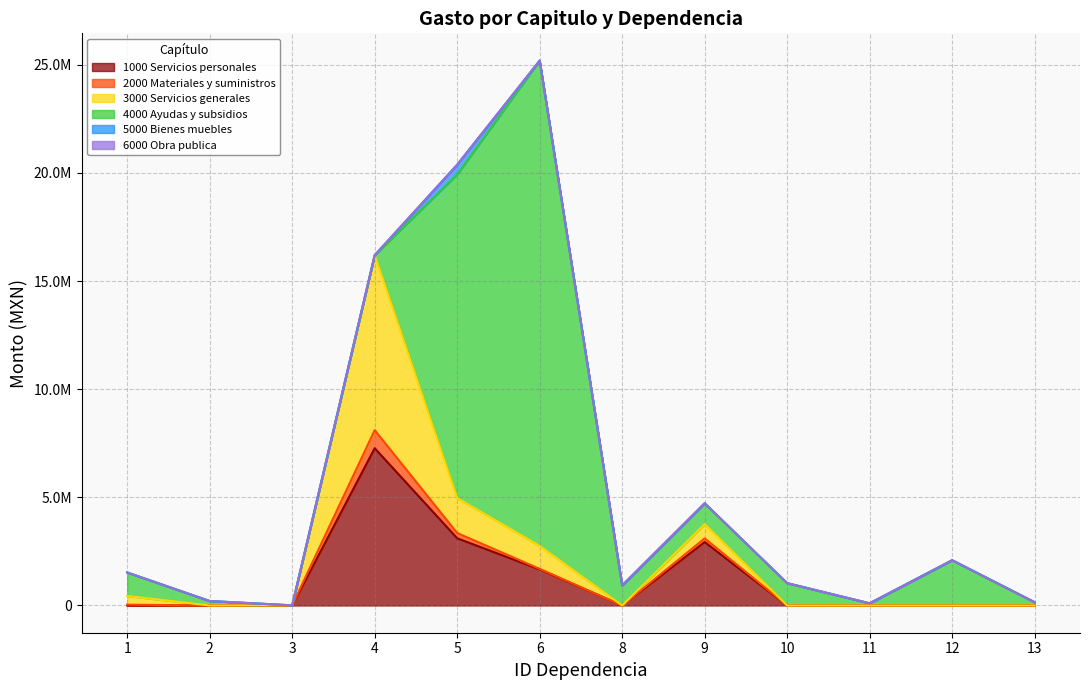

The value of 4000 Ayudas y subsidios at 2 is 205000.0. True or false?

True